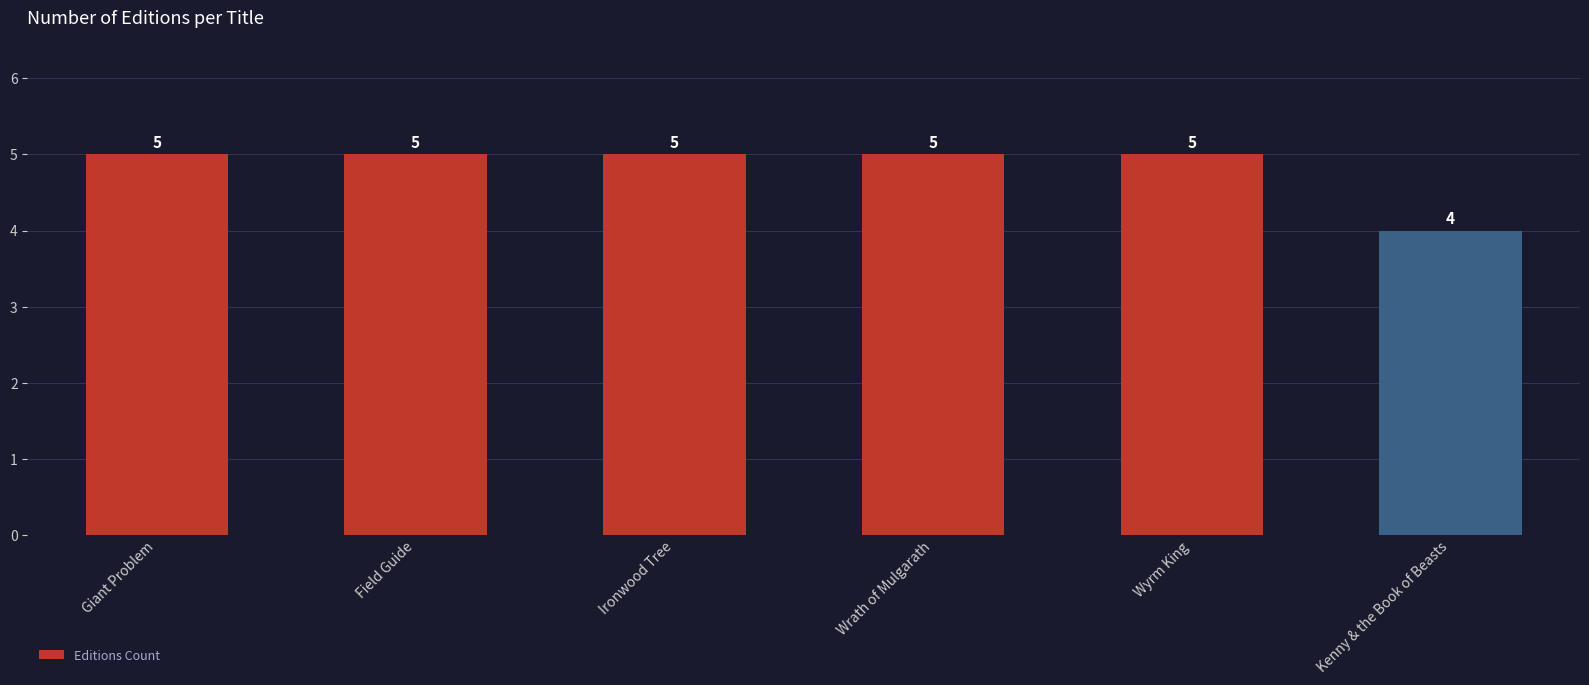

The value at Giant Problem is 5. True or false?

True